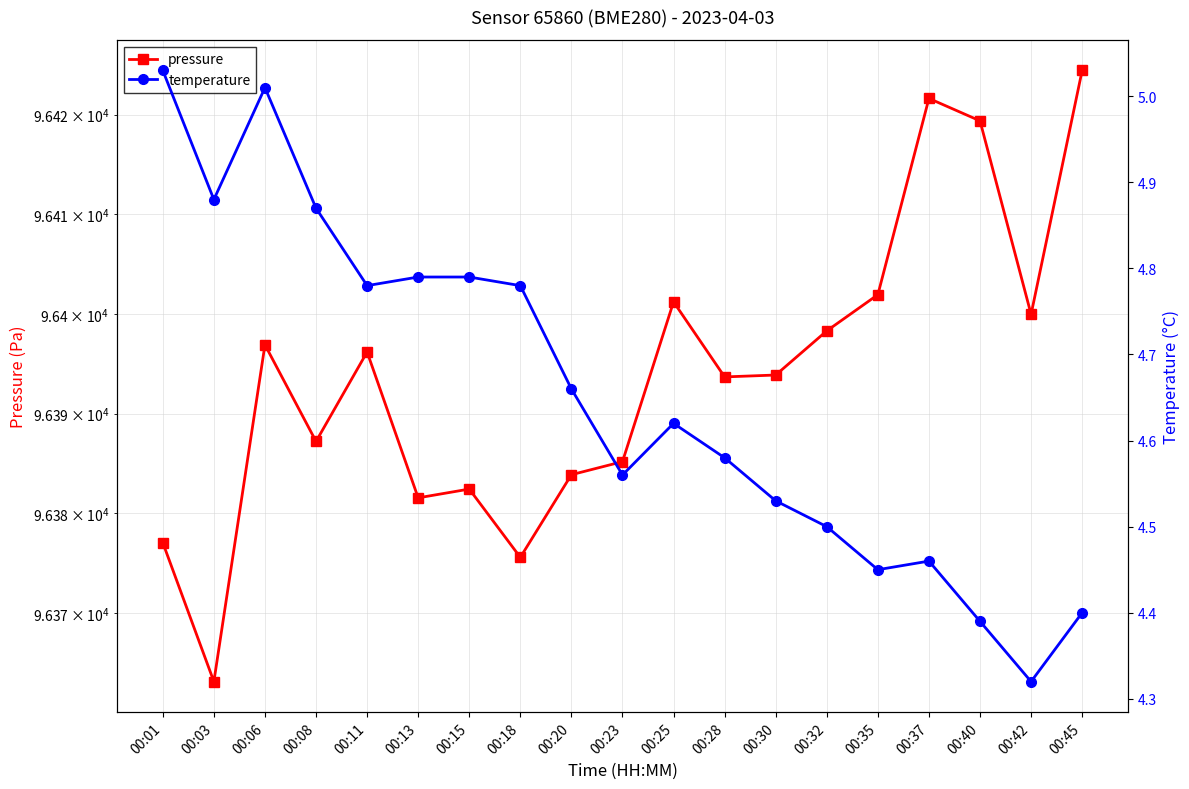

What is the minimum value for temperature?

4.3